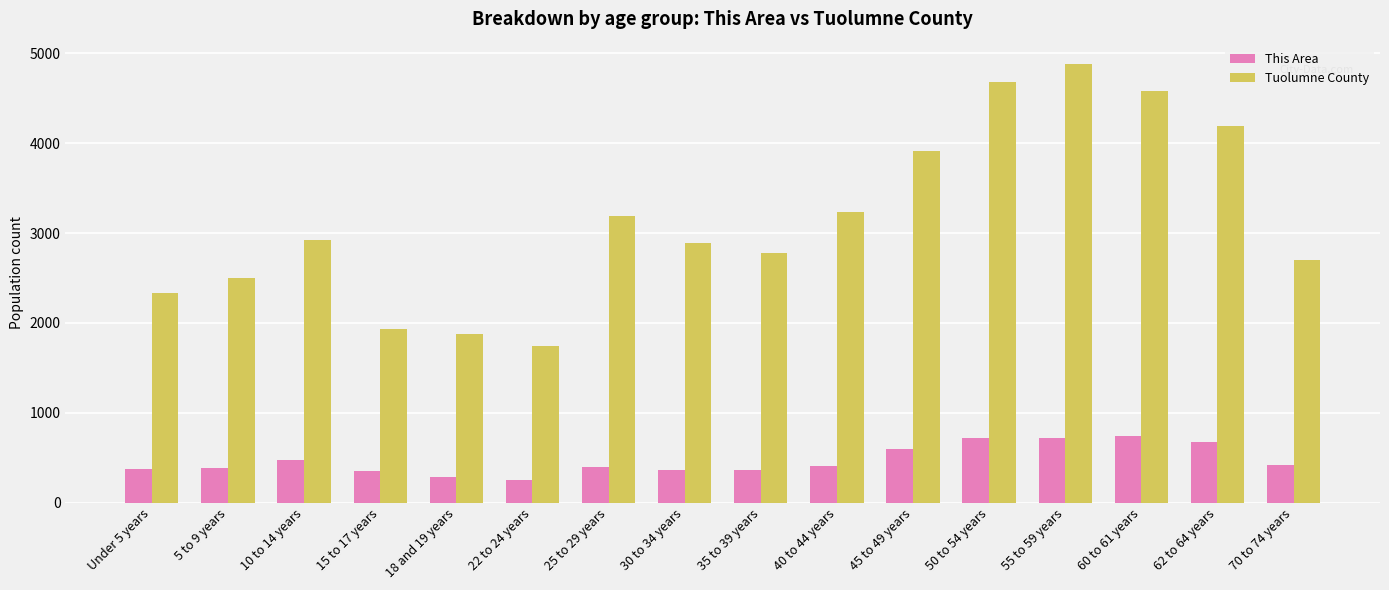

What is the minimum value for This Area?

256